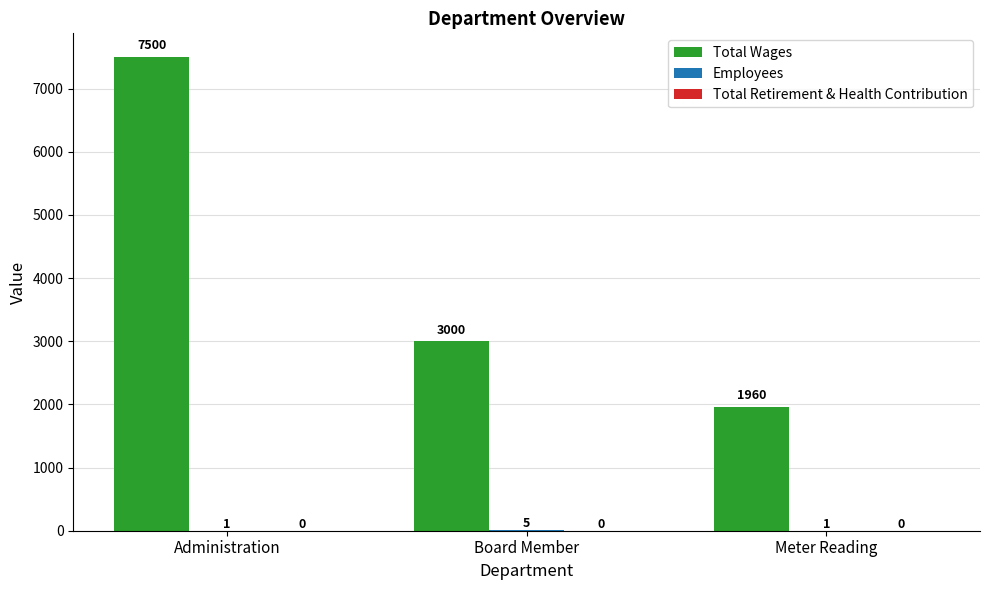

How many Total Wages values are between 1960 and 7500?

3